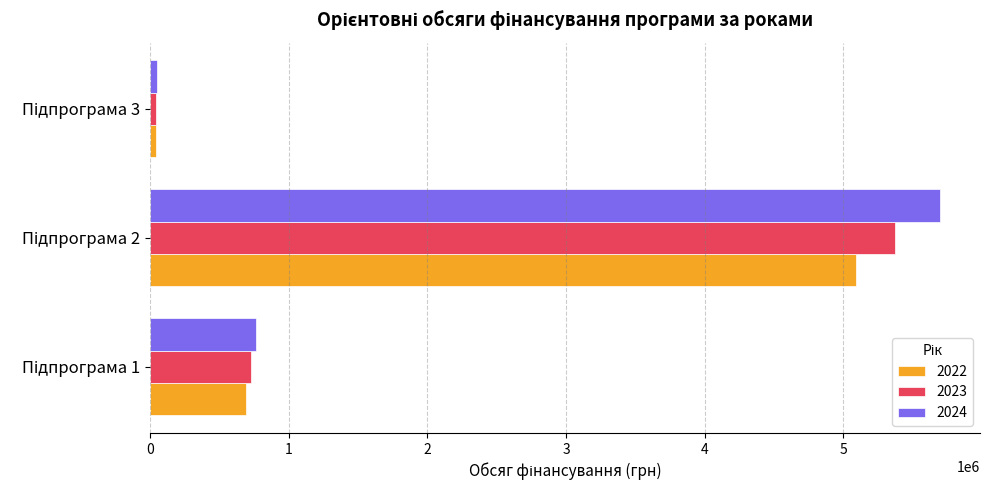

Which series has the widest spread of values?

2024